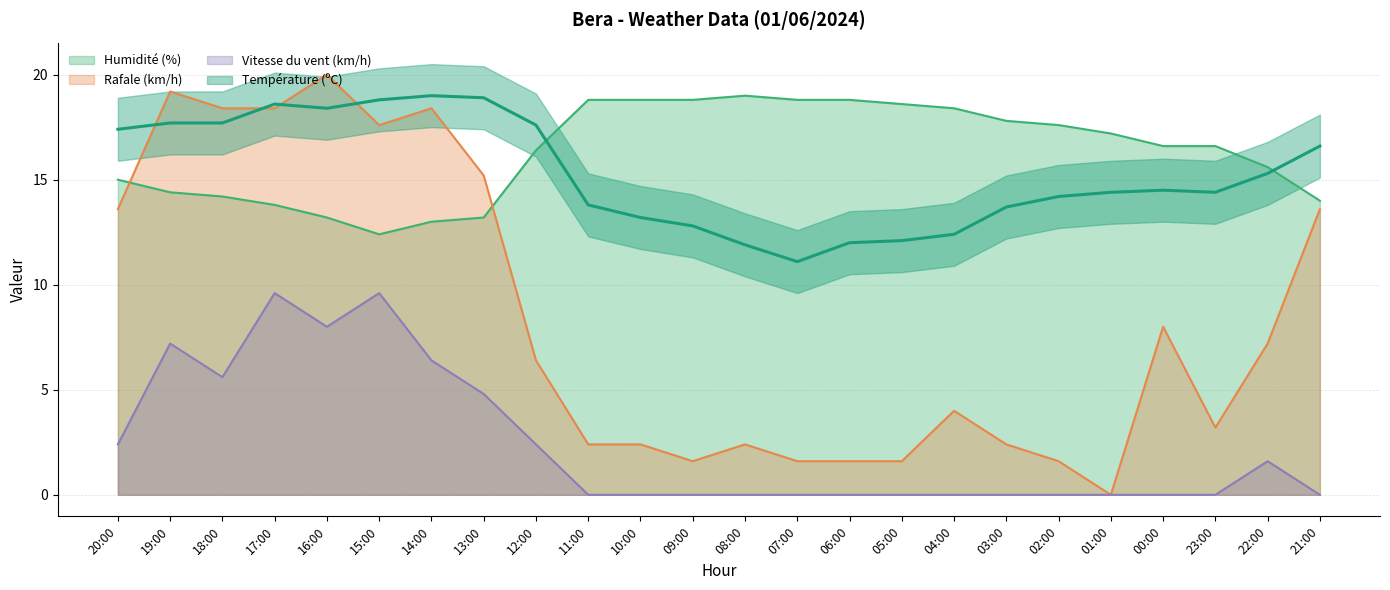

At which category does Température (ºC) reach its first local peak?

17:00